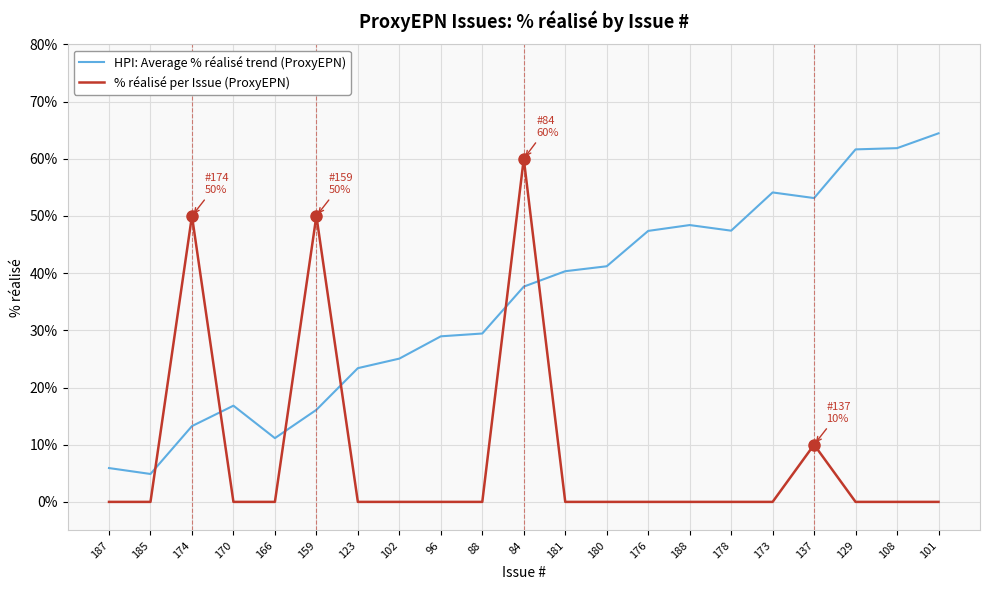

Is the value of % réalisé per Issue (ProxyEPN) at 137 greater than the value of HPI: Average % réalisé trend (ProxyEPN) at 123?

No